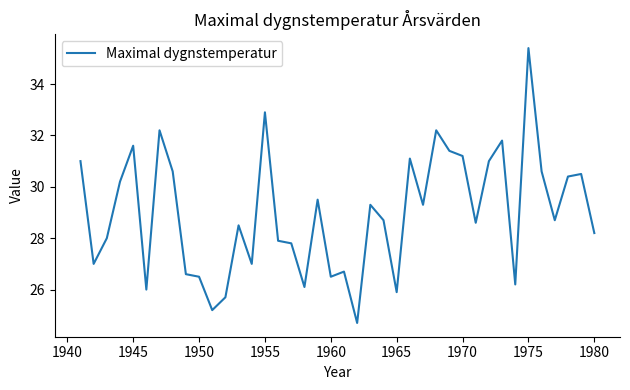

How many interior local valleys (lower than both neighbors) does the data have?

12